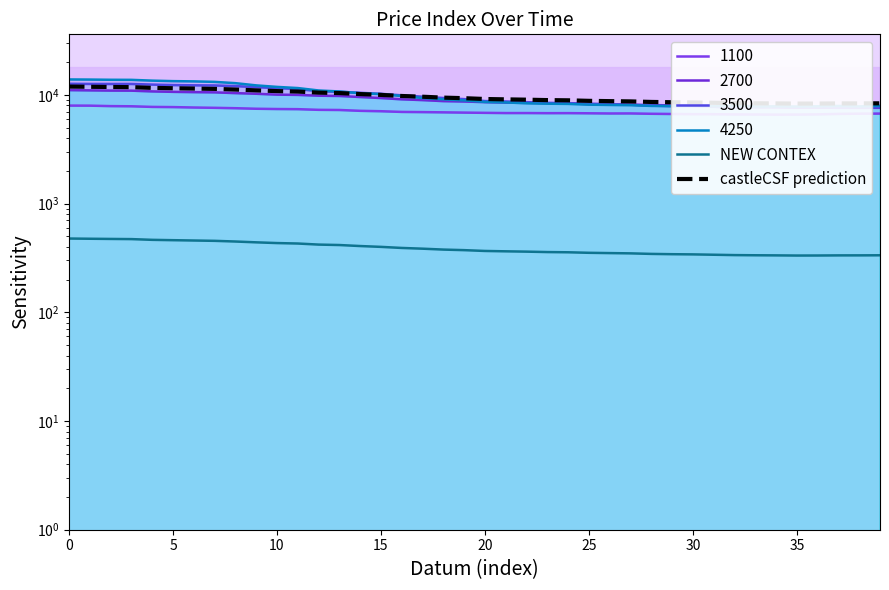

Which has a higher value, 15 or 27?

15